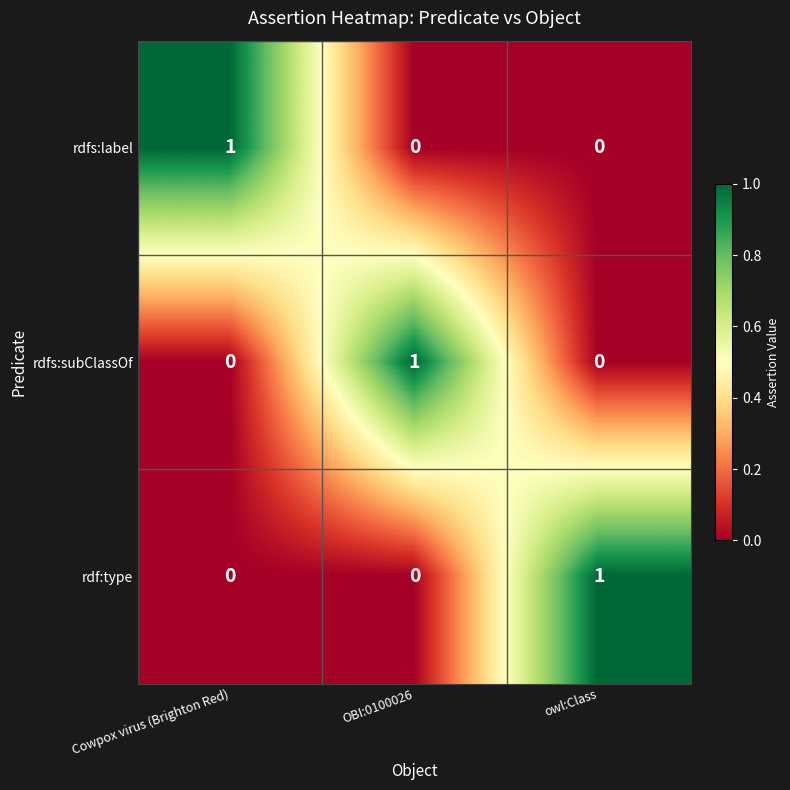

Reading left to right, what are all the values shown in this chart?

rdfs:label: Cowpox virus (Brighton Red)=1	OBI:0100026=0	owl:Class=0
rdfs:subClassOf: Cowpox virus (Brighton Red)=0	OBI:0100026=1	owl:Class=0
rdf:type: Cowpox virus (Brighton Red)=0	OBI:0100026=0	owl:Class=1